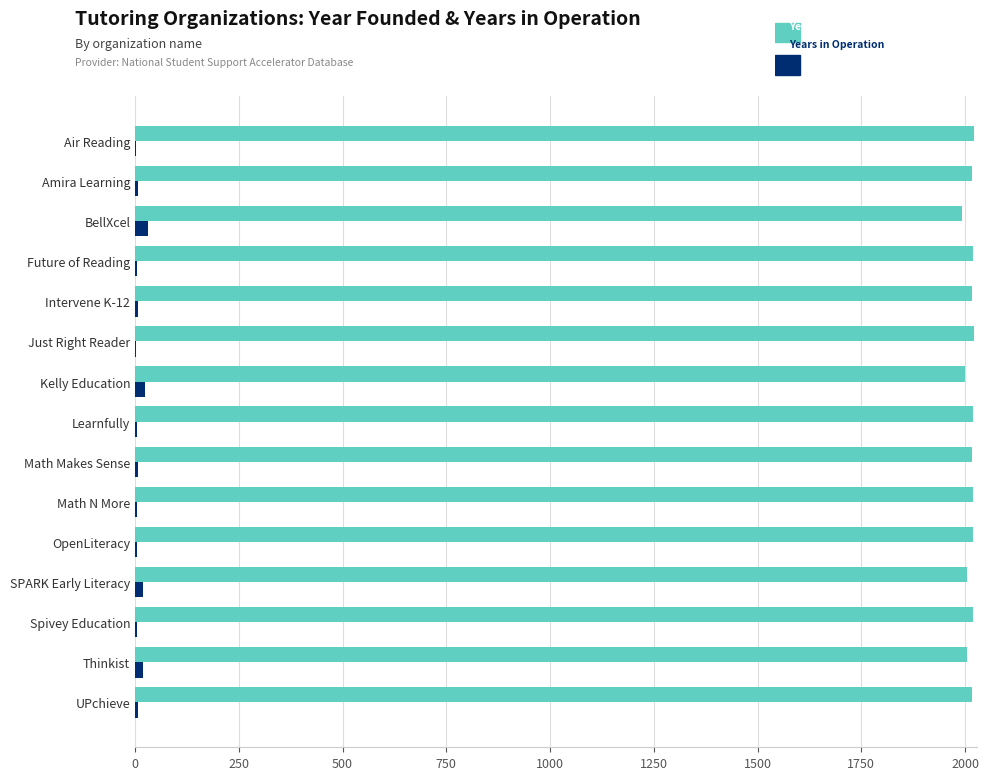

Count the number of data series in this chart.

2